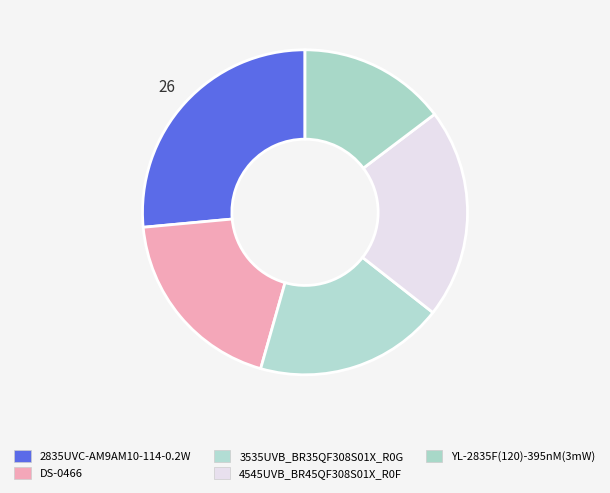

To the nearest percent, what percentage of the pie is 2835UVC-AM9AM10-114-0.2W?

26%